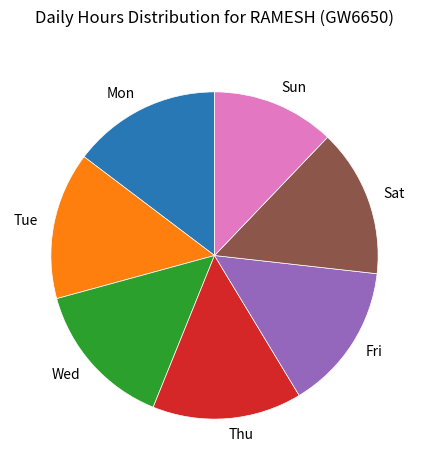

True or false: Tue accounts for 15% of the total.

True